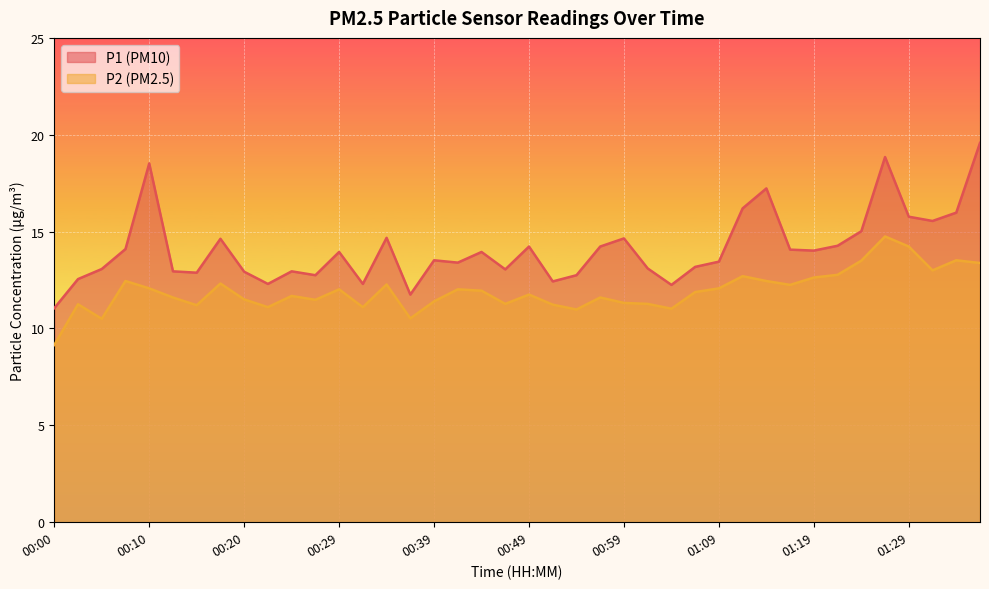

What is the label of the 2nd point from the left?

00:02